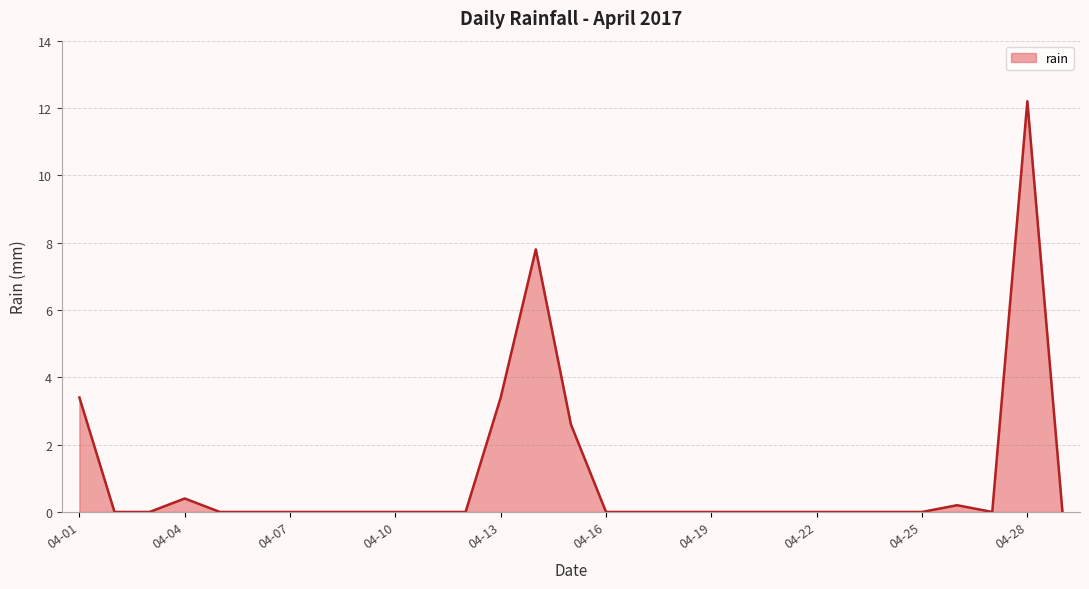

What is the difference between the second highest and minimum values?

7.8